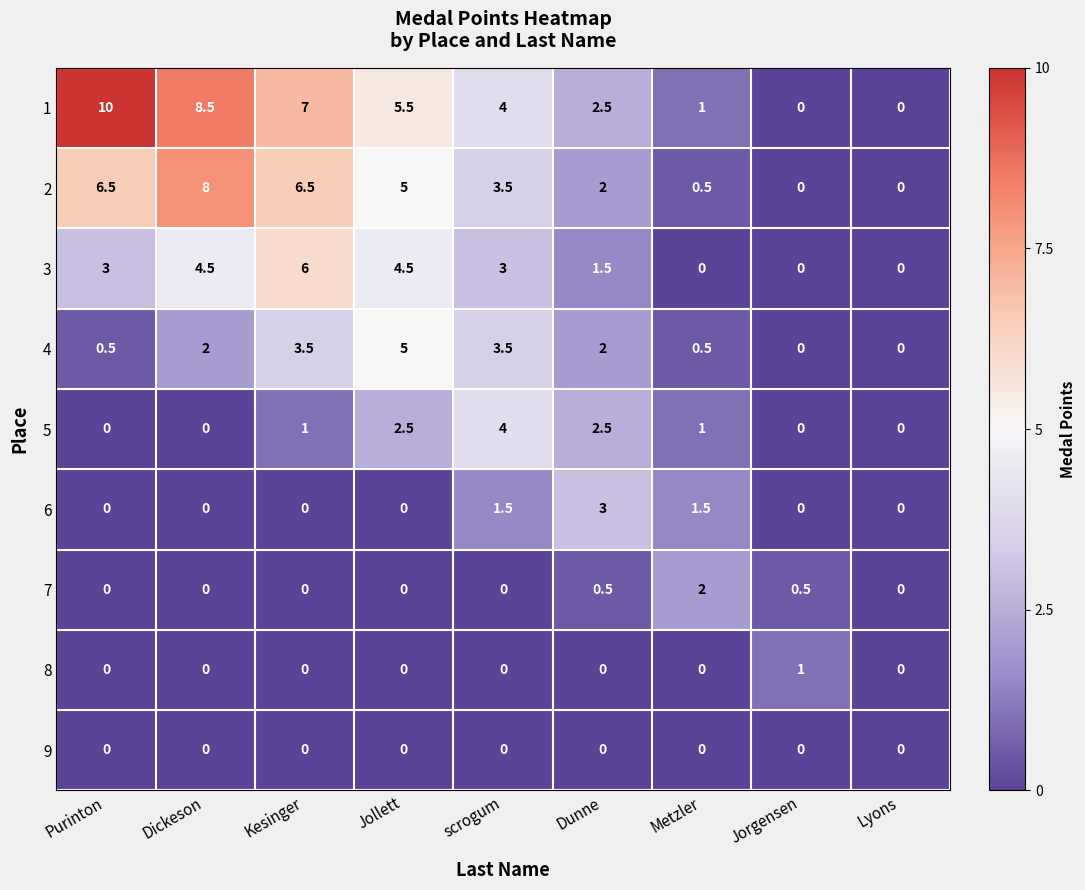

Between Jorgensen and Lyons, which series saw the biggest shift?

8